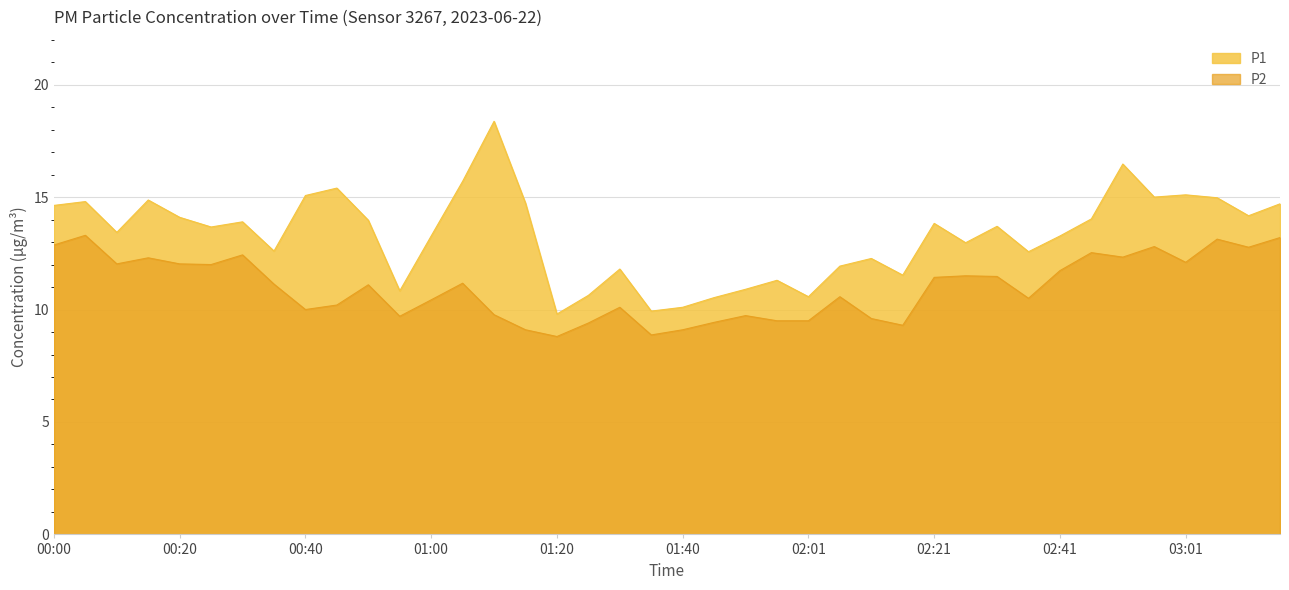

Where is P2 nearest to the value 11?

00:50